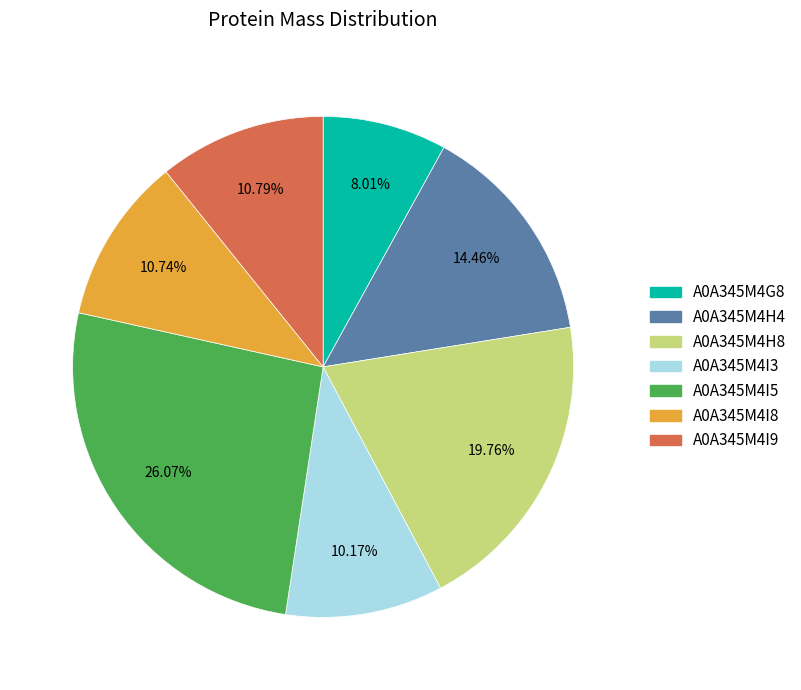

What is the ratio of the value at A0A345M4I3 to the value at A0A345M4I5?

0.4